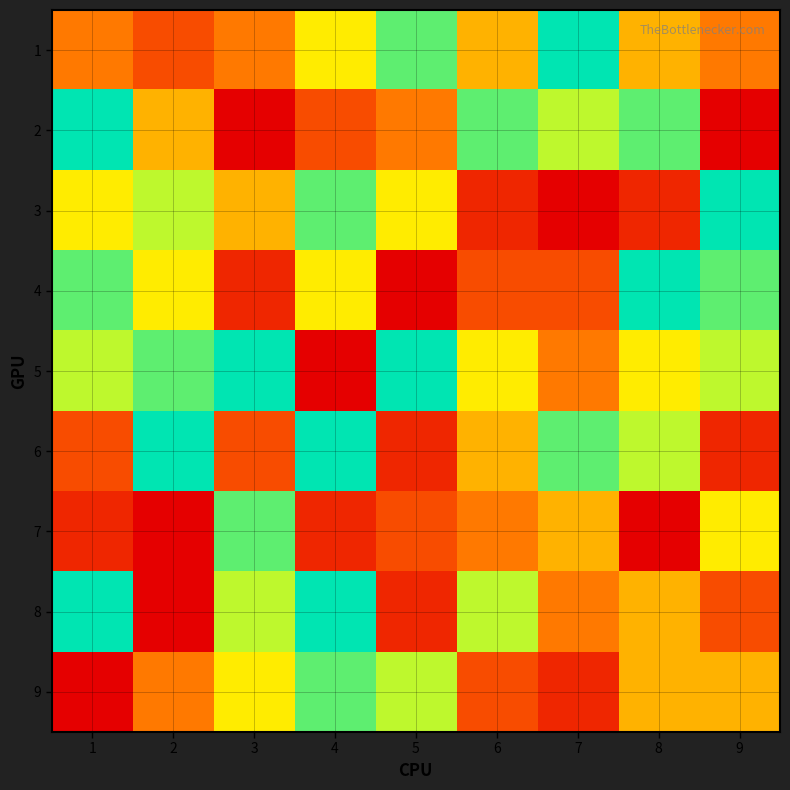

Reading left to right, list all the values displayed in this chart.

1: 1=4	2=3	3=4	4=6	5=8	6=5	7=9	8=5	9=4
2: 1=9	2=5	3=1	4=3	5=4	6=8	7=7	8=8	9=1
3: 1=6	2=7	3=5	4=8	5=6	6=2	7=1	8=2	9=9
4: 1=8	2=6	3=2	4=6	5=1	6=3	7=3	8=9	9=8
5: 1=7	2=8	3=9	4=1	5=9	6=6	7=4	8=6	9=7
6: 1=3	2=9	3=3	4=9	5=2	6=5	7=8	8=7	9=2
7: 1=2	2=1	3=8	4=2	5=3	6=4	7=5	8=1	9=6
8: 1=9	2=1	3=7	4=9	5=2	6=7	7=4	8=5	9=3
9: 1=1	2=4	3=6	4=8	5=7	6=3	7=2	8=5	9=5